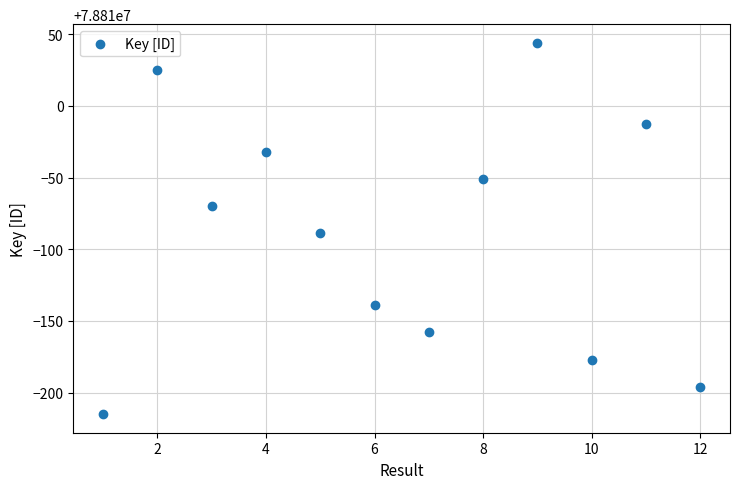

What is the average X value?

6